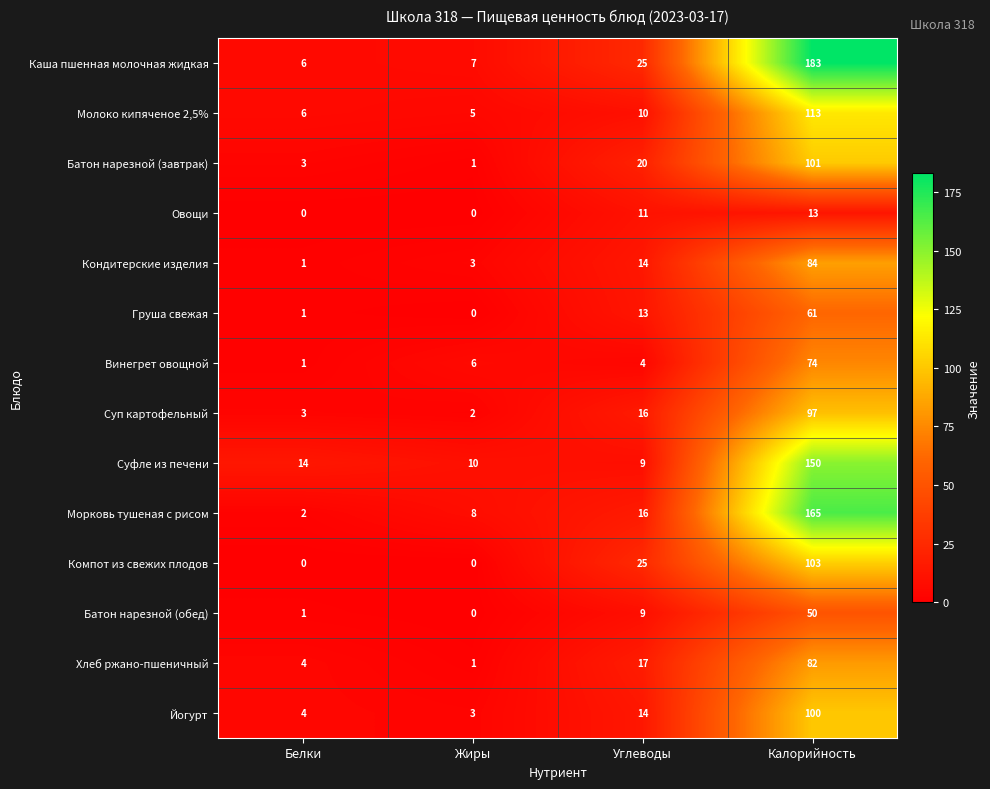

Which series has the largest total across all categories?

Каша пшенная молочная жидкая